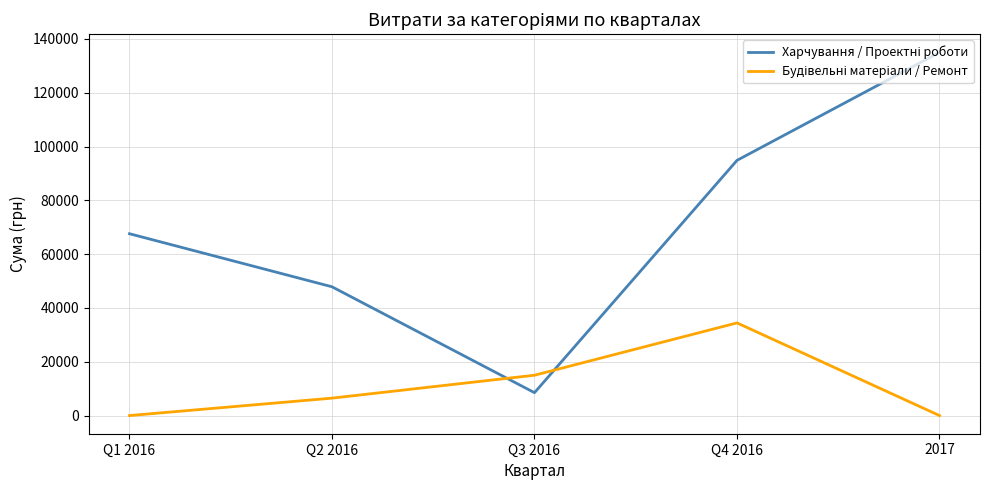

Is this an area chart (filled region under the line)?

No